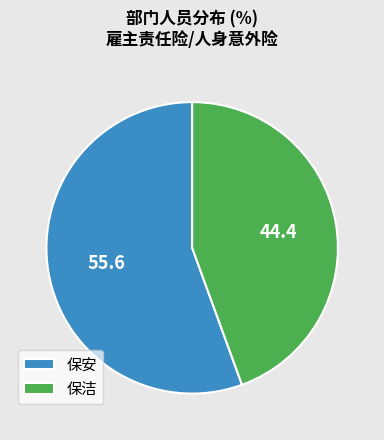

Does 保洁 account for over 50% of the chart?

No